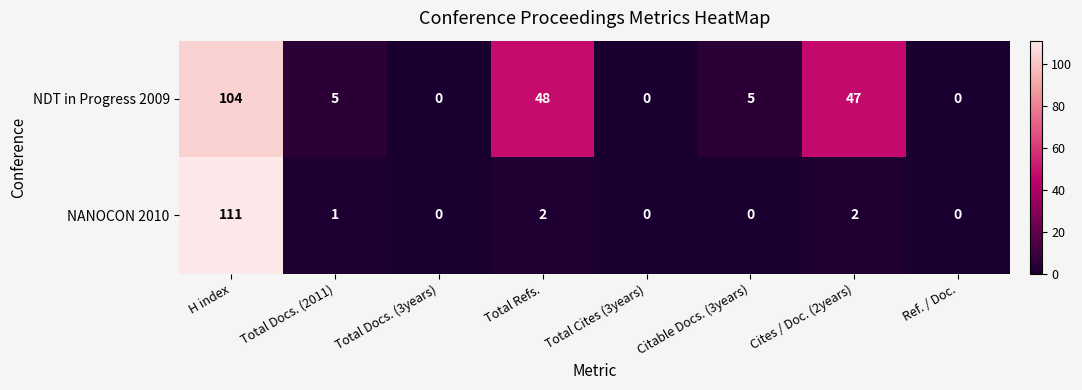

The value of NDT in Progress 2009 at Ref. / Doc. is 0. True or false?

True